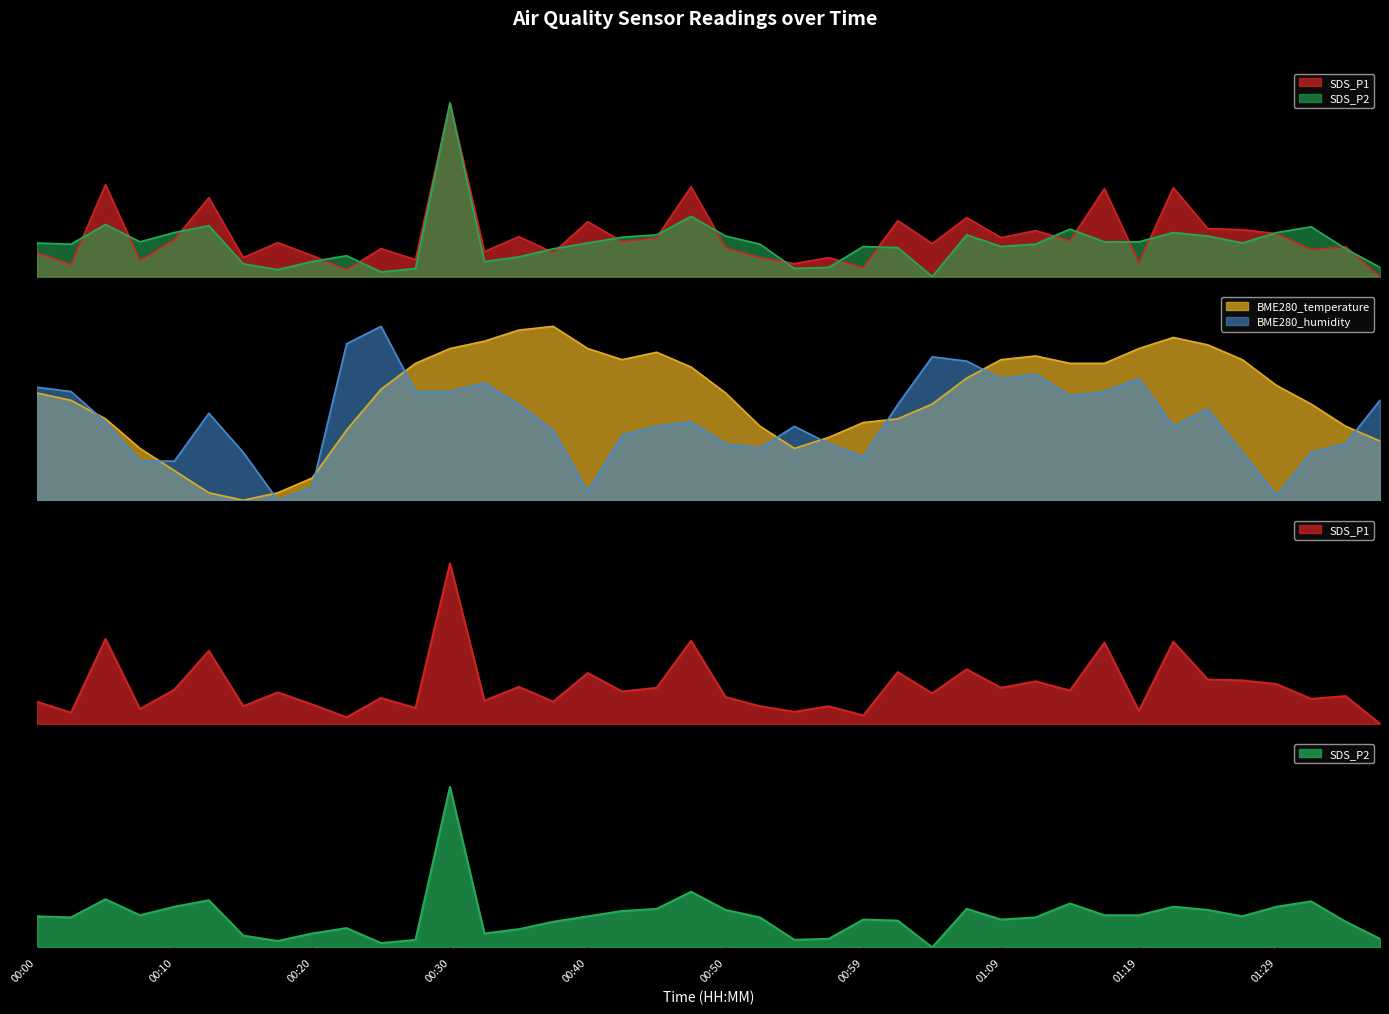

What is the difference between the highest and lowest values at 01:29?

0.6